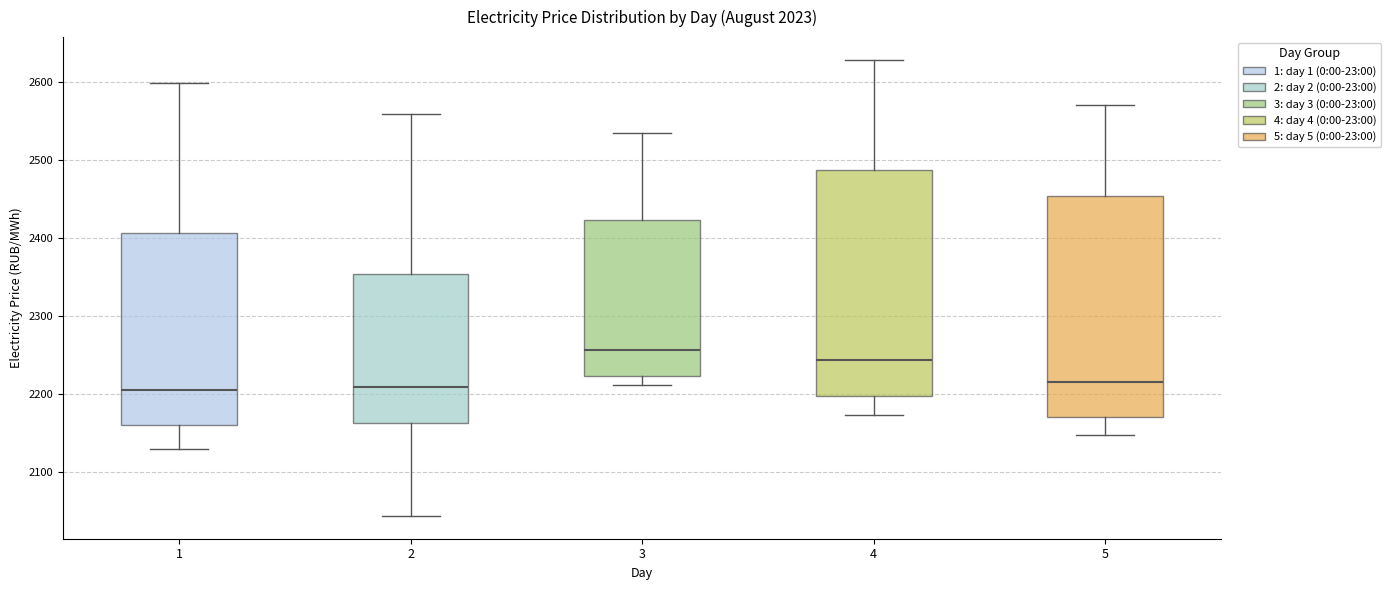

Reading left to right, read every box against the y-axis: the position of its median line, the range the box covers, and the ends of its whiskers. The values are not printed on the chart, so give them approximately, as read against the axis.

1: median 2200, box 2160 to 2410, whiskers 2130 to 2600
2: median 2210, box 2160 to 2350, whiskers 2040 to 2560
3: median 2260, box 2220 to 2420, whiskers 2210 to 2540
4: median 2240, box 2200 to 2490, whiskers 2170 to 2630
5: median 2220, box 2170 to 2450, whiskers 2150 to 2570